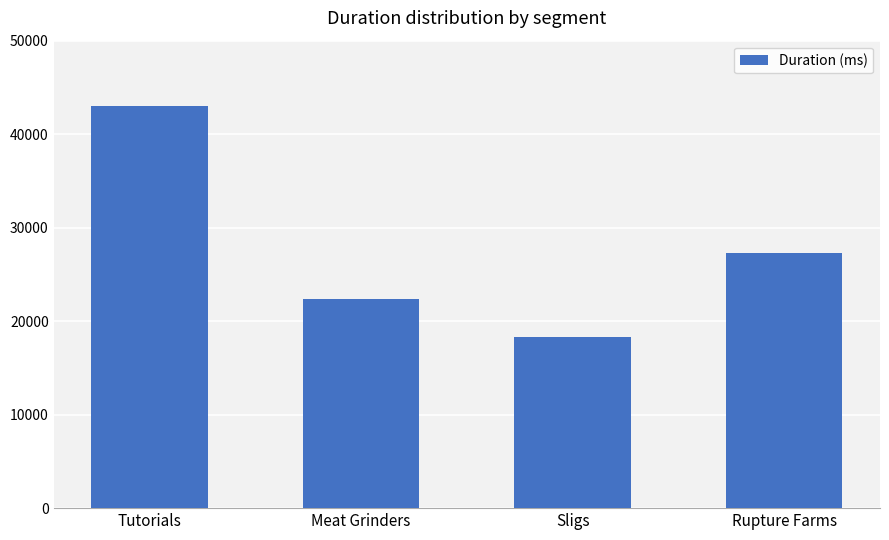

What is the ratio of the value at Tutorials to the value at Sligs?

2.4